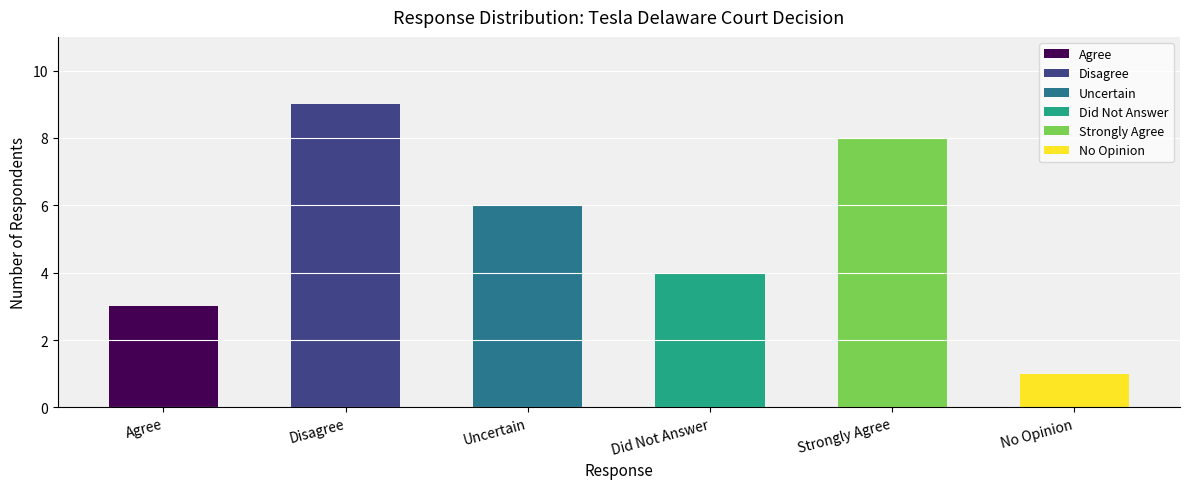

At which label does the data first exceed 6?

Disagree